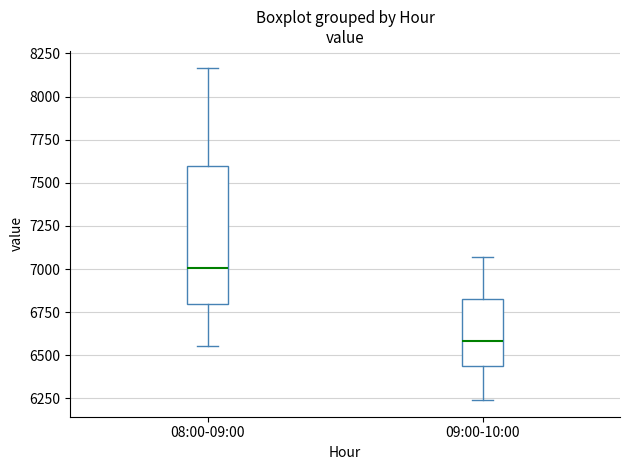

Reading left to right, transcribe this box plot: for each box, give where its median line is, the range the box spans, and where its two whiskers end, as read against the y-axis. The values are not printed on the chart, so give them approximately, as read against the axis.

08:00-09:00: median 7000, box 6800 to 7600, whiskers 6550 to 8150
09:00-10:00: median 6600, box 6450 to 6850, whiskers 6250 to 7050